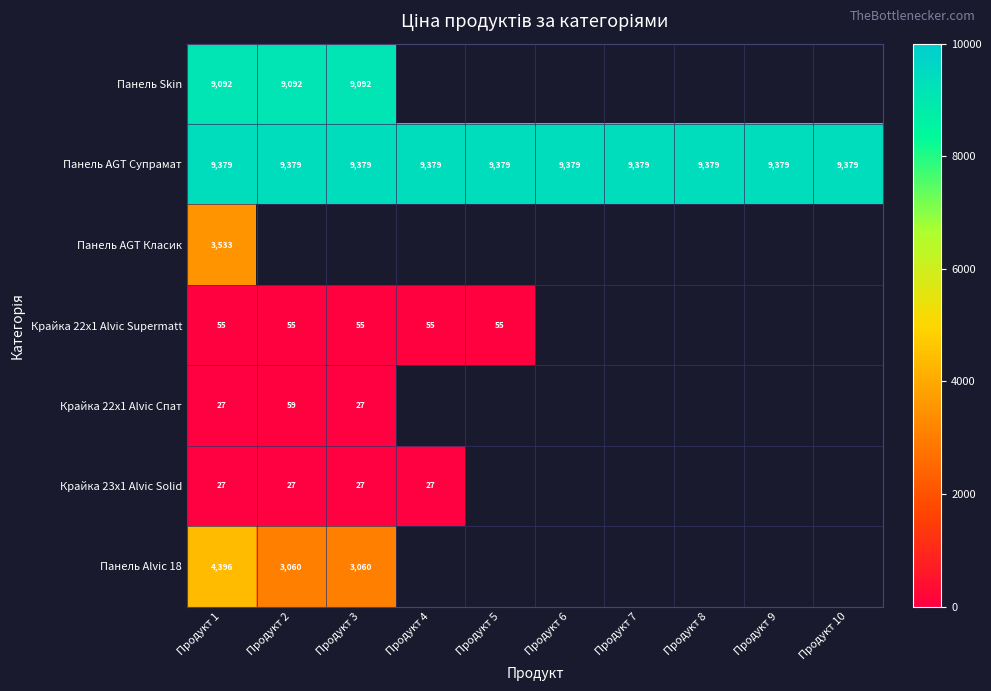

What is the maximum value for Панель Alvic 18?

4396.0